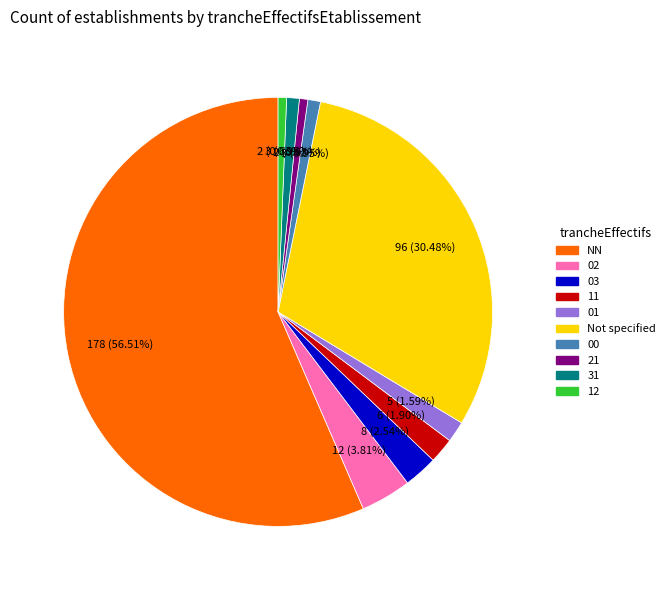

Does any single category account for the majority?

Yes